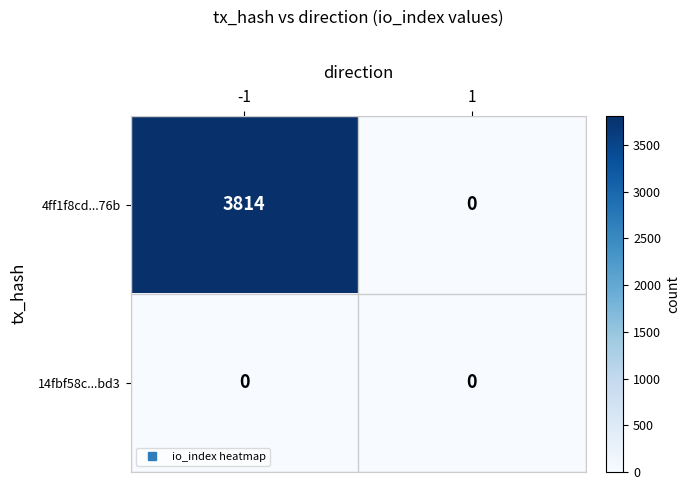

At which category is the sum across all series the highest?

-1